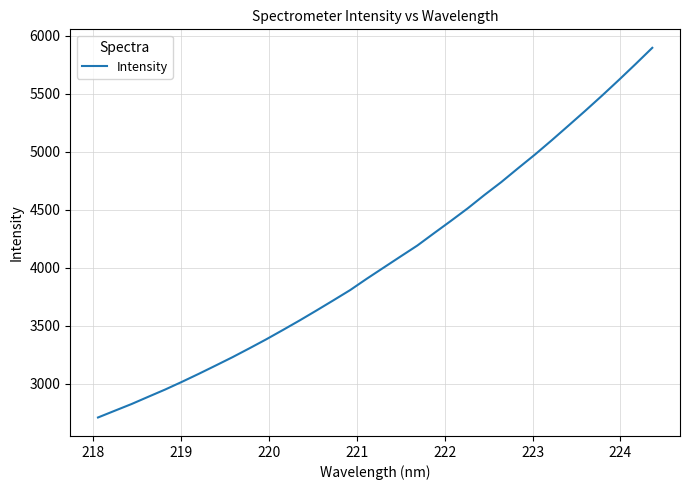

What is the minimum value shown in the chart?

2709.7